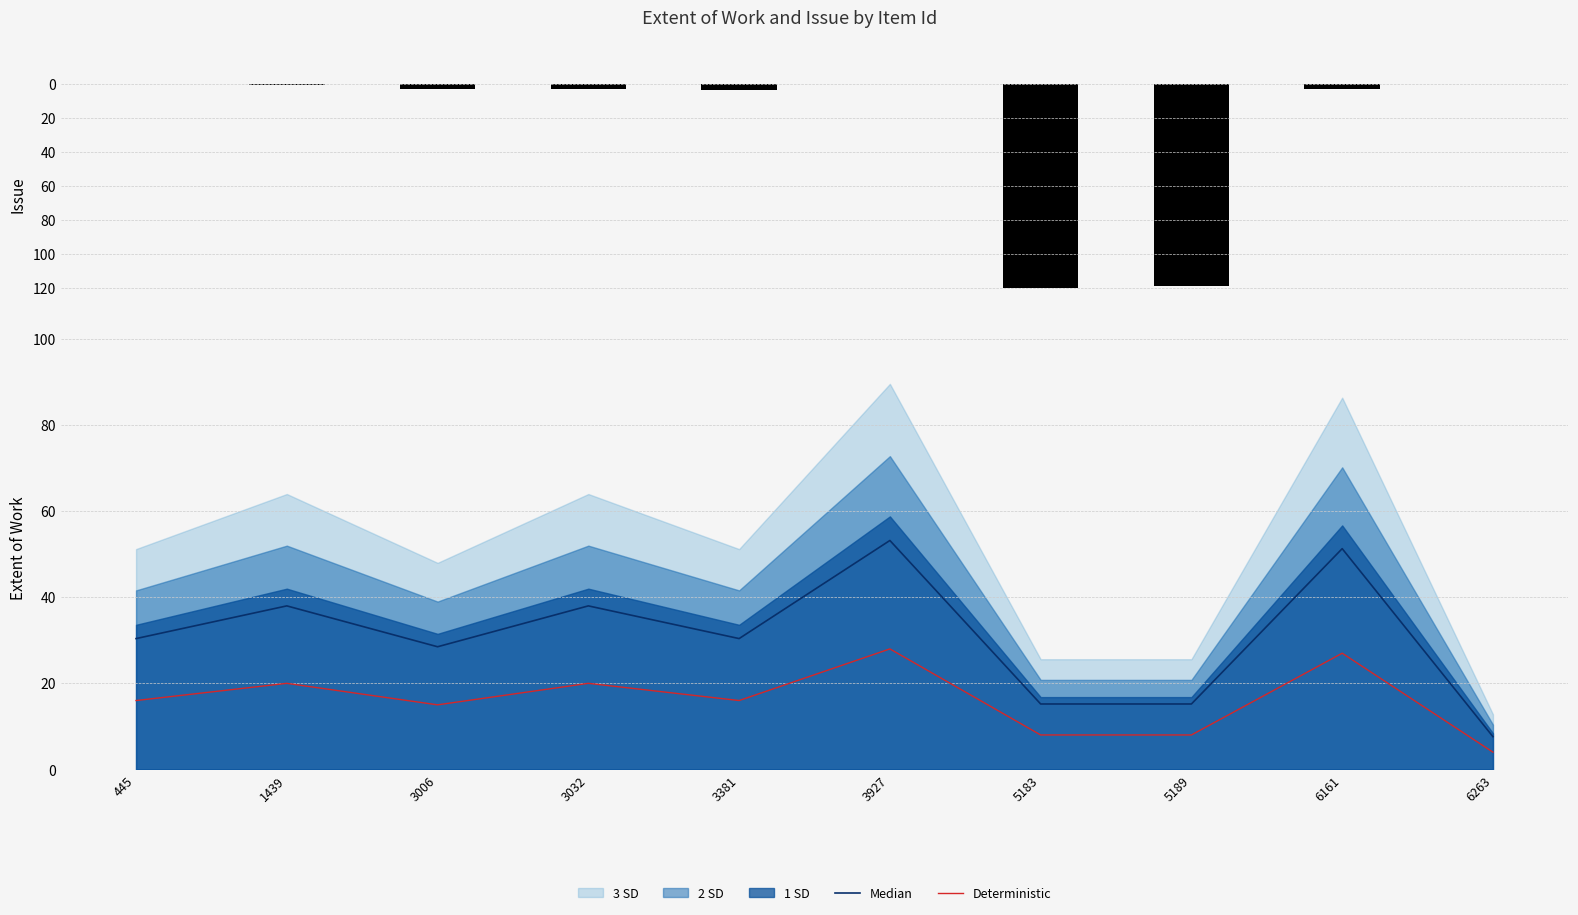

What value does the Issue series have at 5183?

-120.0